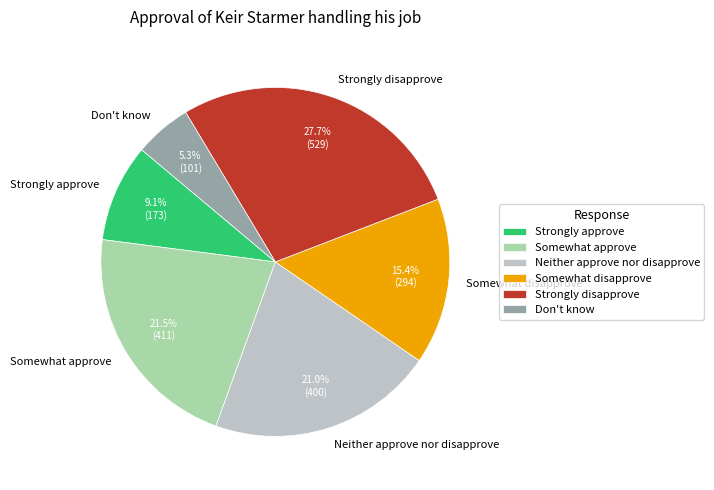

True or false: Don't know accounts for 16% of the total.

False